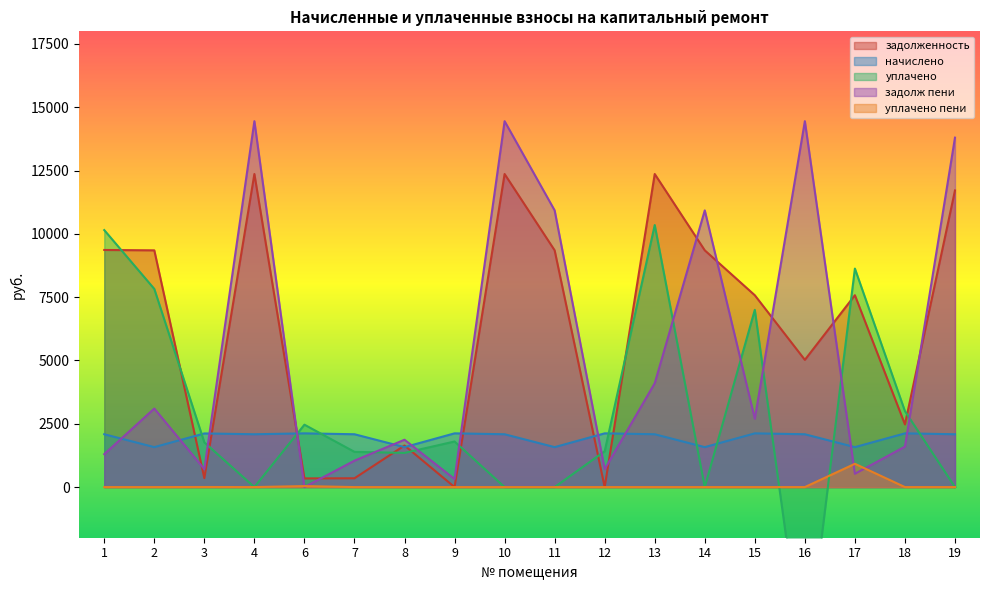

How many interior local valleys does the задолженность series have?

6